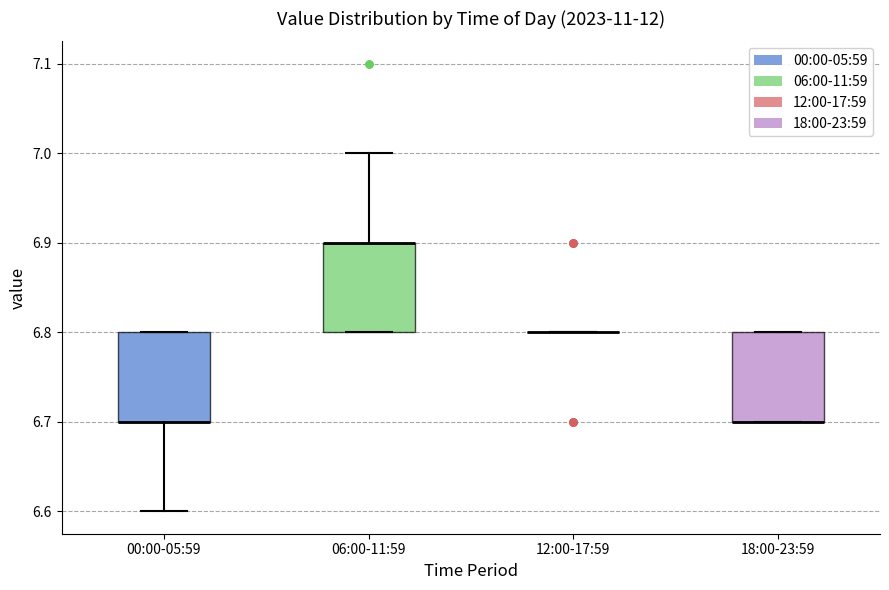

Reading left to right, read every box against the y-axis: the position of its median line, the range the box covers, and the ends of its whiskers. The values are not printed on the chart, so give them approximately, as read against the axis.

00:00-05:59: median 6.7 (drawn on the box's lower edge), box 6.7 to 6.8, whiskers 6.6 to 6.8
06:00-11:59: median 6.9 (drawn on the box's upper edge), box 6.8 to 6.9, whiskers 6.8 to 7.0
12:00-17:59: box collapsed to a line at 6.8, whiskers 6.8 to 6.8
18:00-23:59: median 6.7 (drawn on the box's lower edge), box 6.7 to 6.8, whiskers 6.7 to 6.8